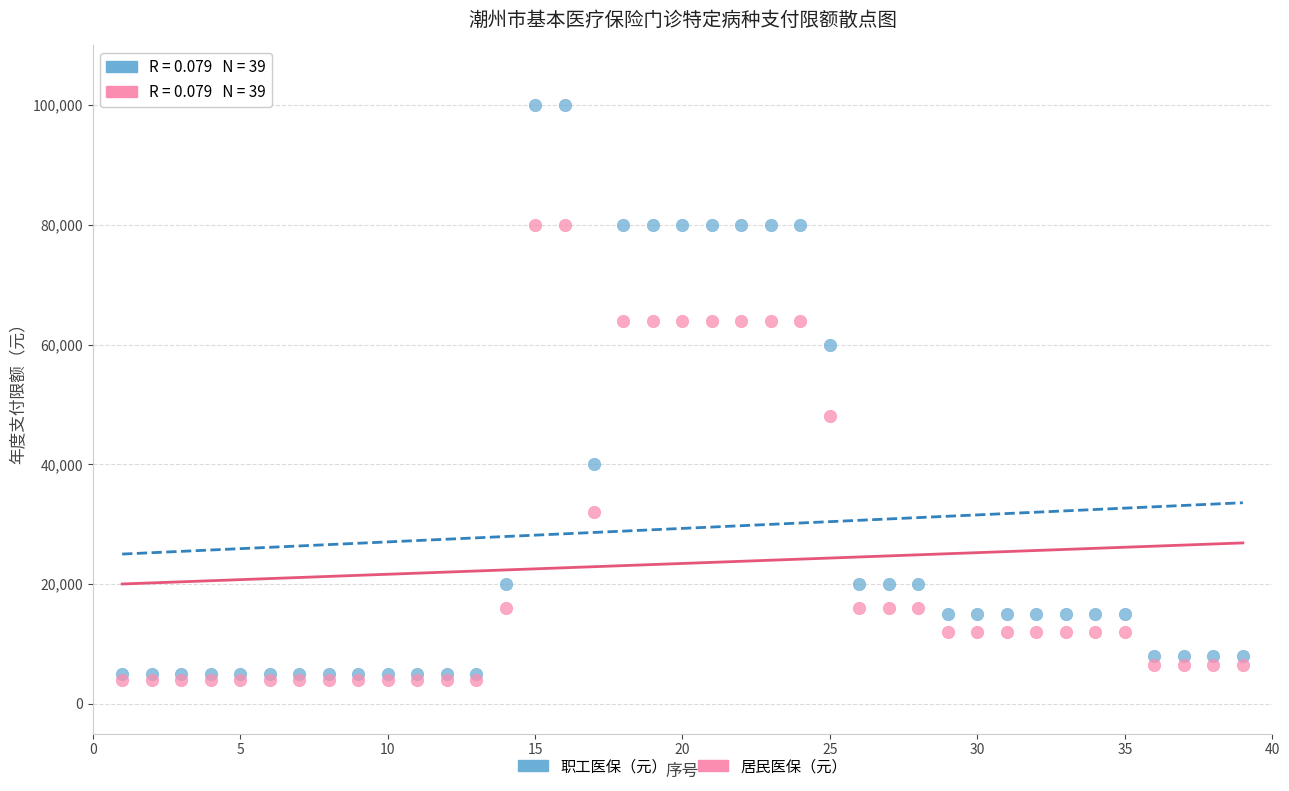

Which series reaches the minimum Y coordinate?

居民医保（元）